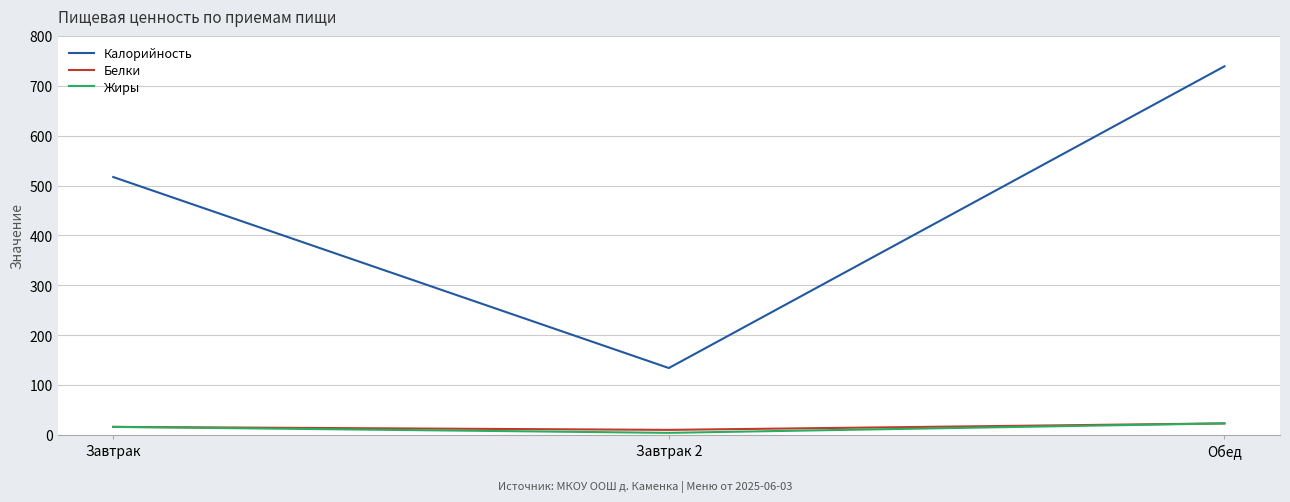

What is the sum of the Жиры values at Завтрак 2 and Обед?

27